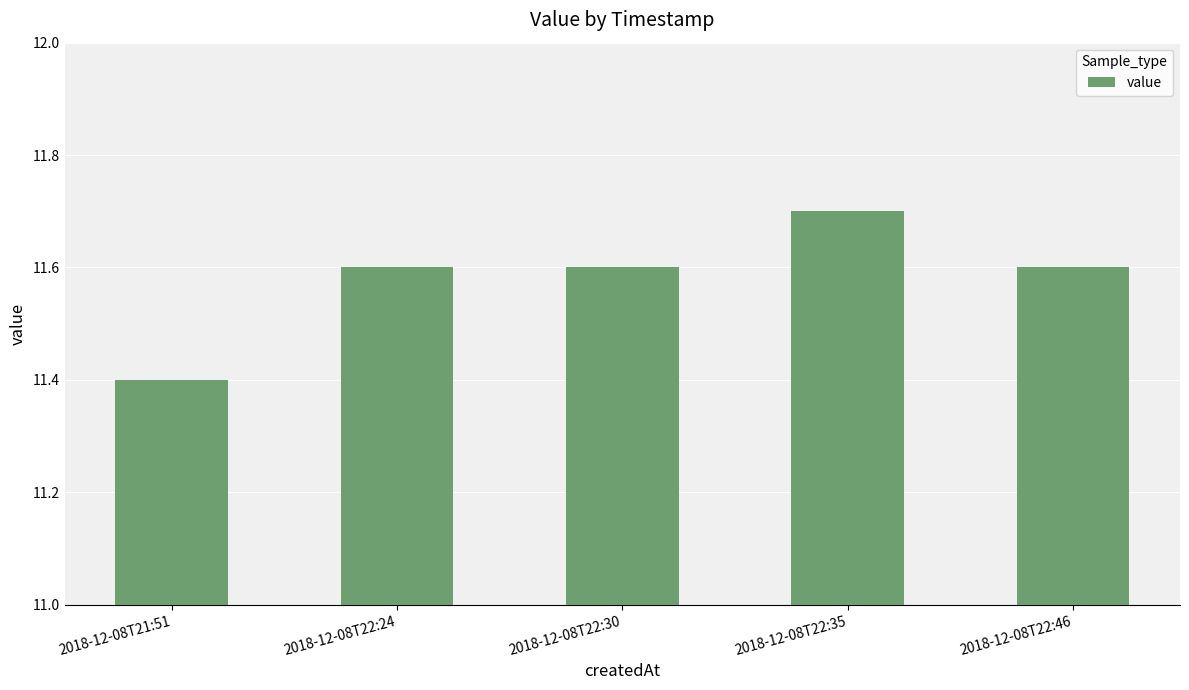

What is the smallest value displayed?

11.4